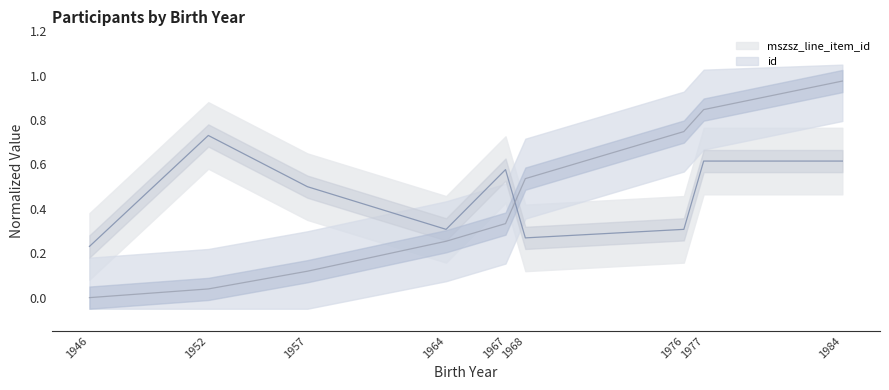

Reading right to left, transcribe all the data shown in this chart.

1.0	0.8	0.7	0.5	0.3	0.3	0.1	0.0	0.0